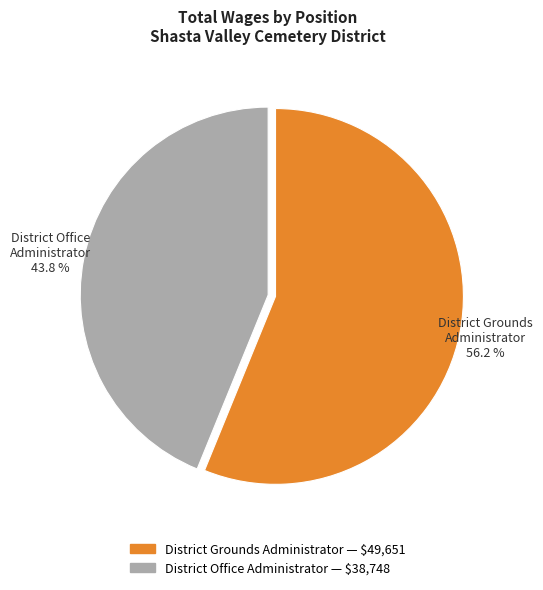

Which category has the biggest portion of the pie?

District Grounds Administrator